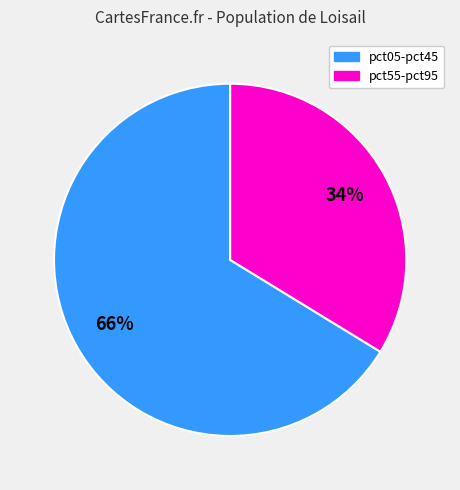

Does any single category account for the majority?

Yes